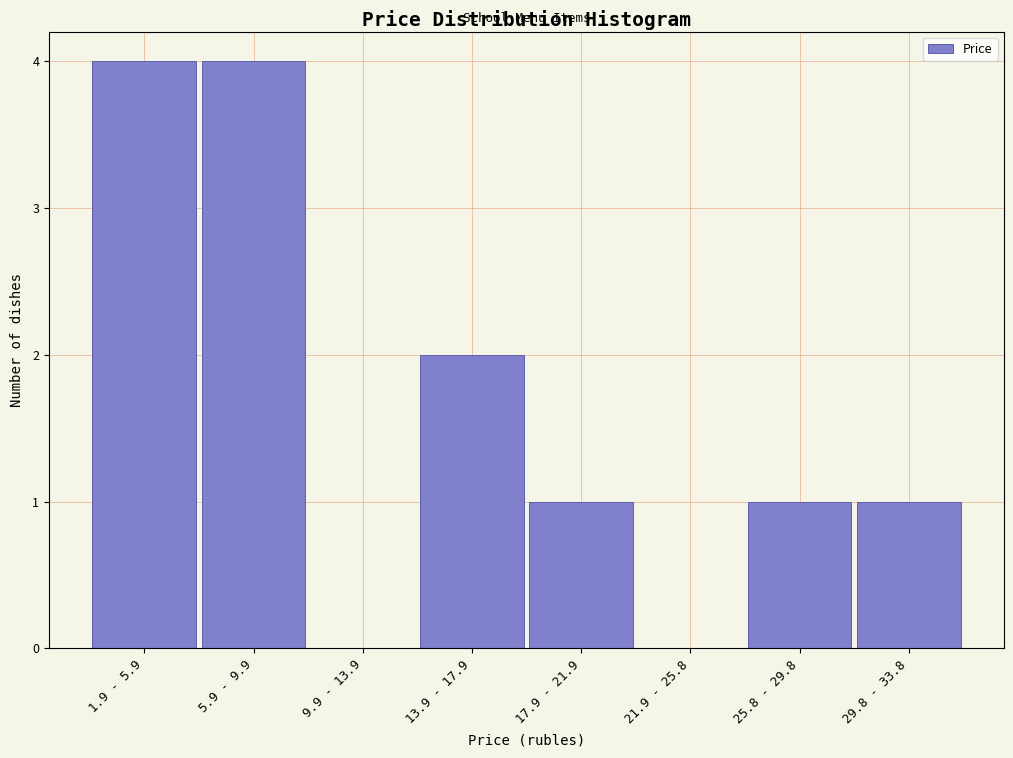

Reading left to right, extract all data points from this chart.

1.9 - 5.9=4	5.9 - 9.9=4	9.9 - 13.9=0	13.9 - 17.9=2	17.9 - 21.9=1	21.9 - 25.8=0	25.8 - 29.8=1	29.8 - 33.8=1